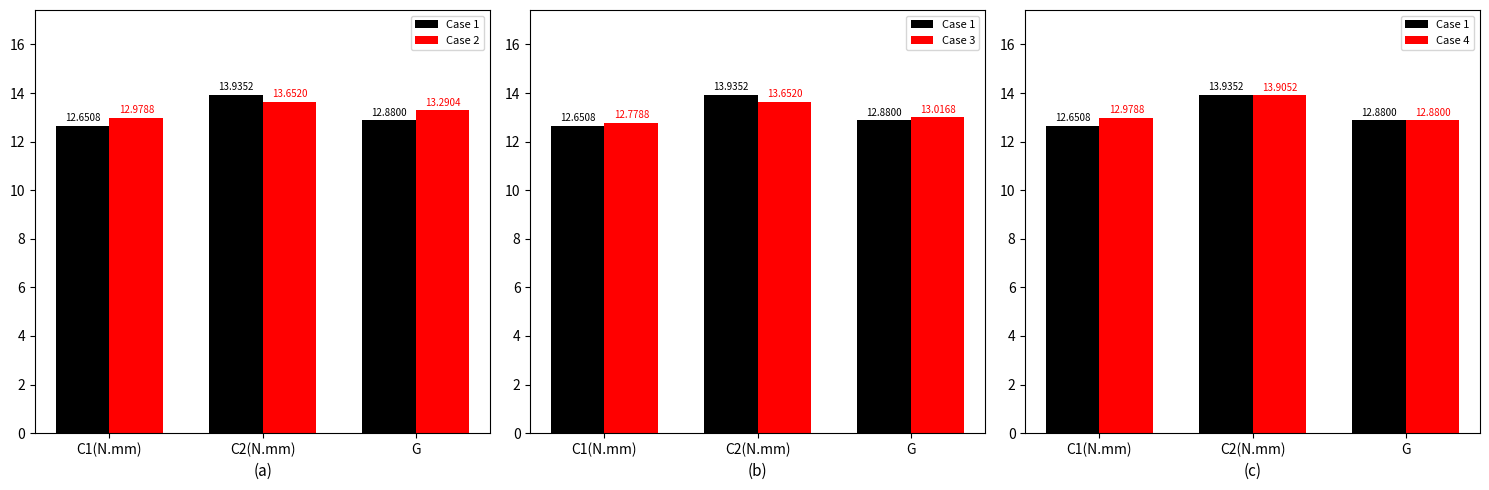

Between C2(N.mm) and G, which is larger?

C2(N.mm)